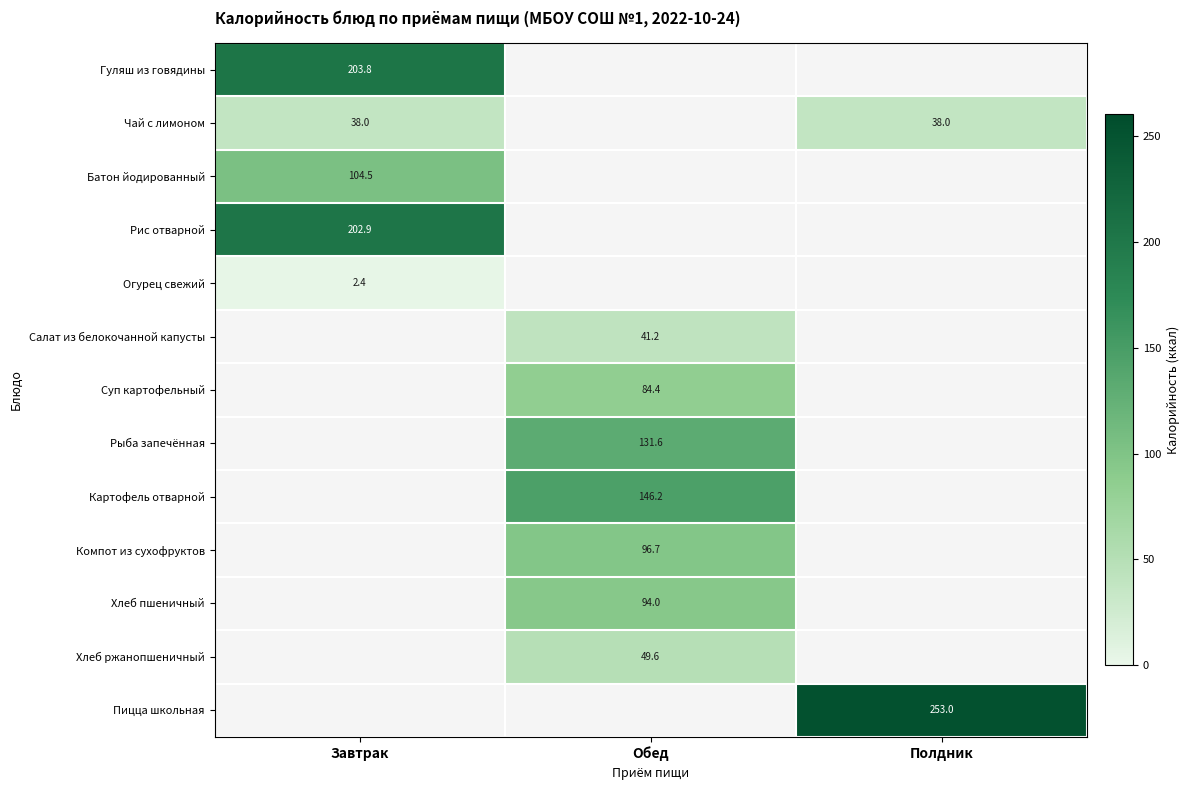

Where is Батон йодированный nearest to the value 104?

Завтрак